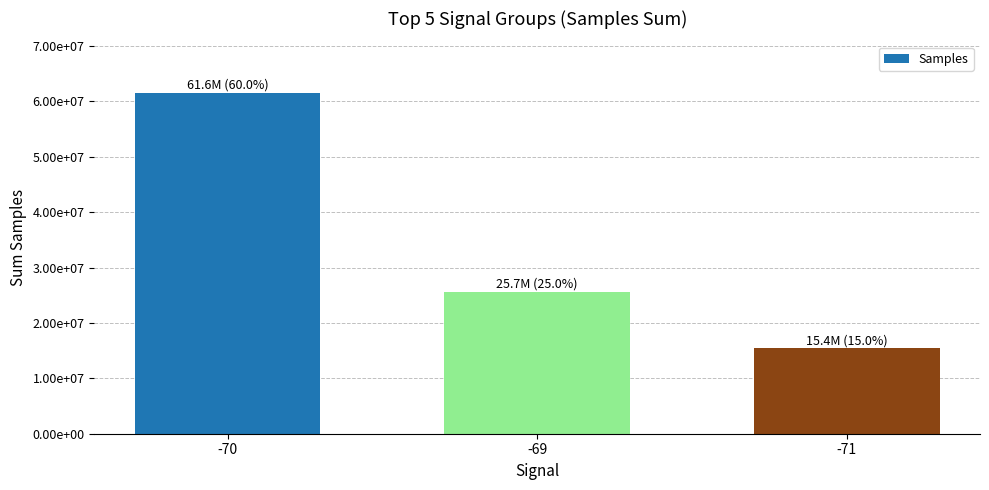

What is the average value?

34220137